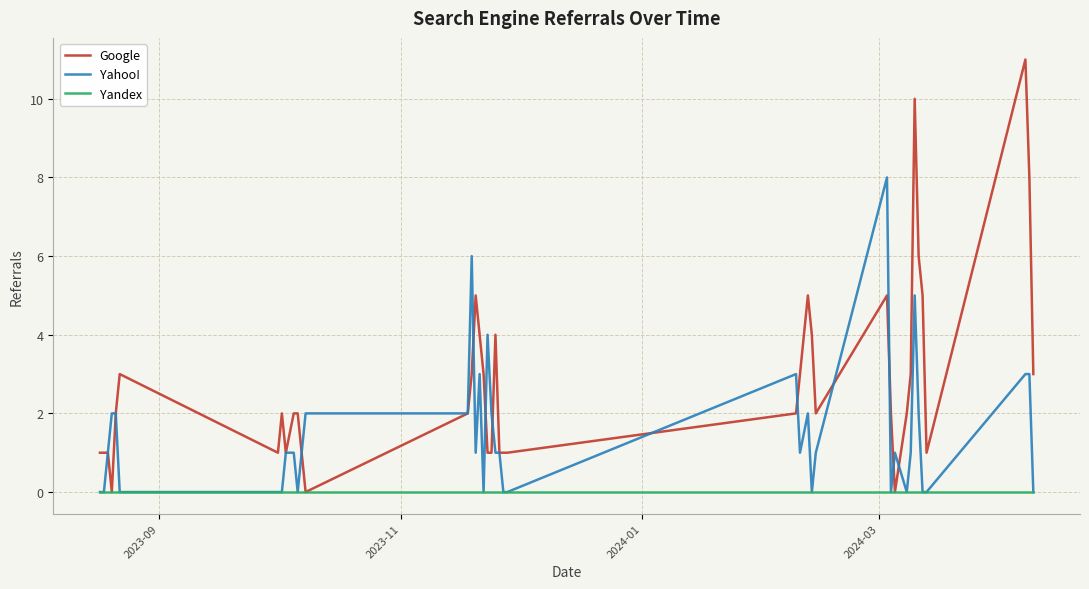

Which series has the largest total across all categories?

Google